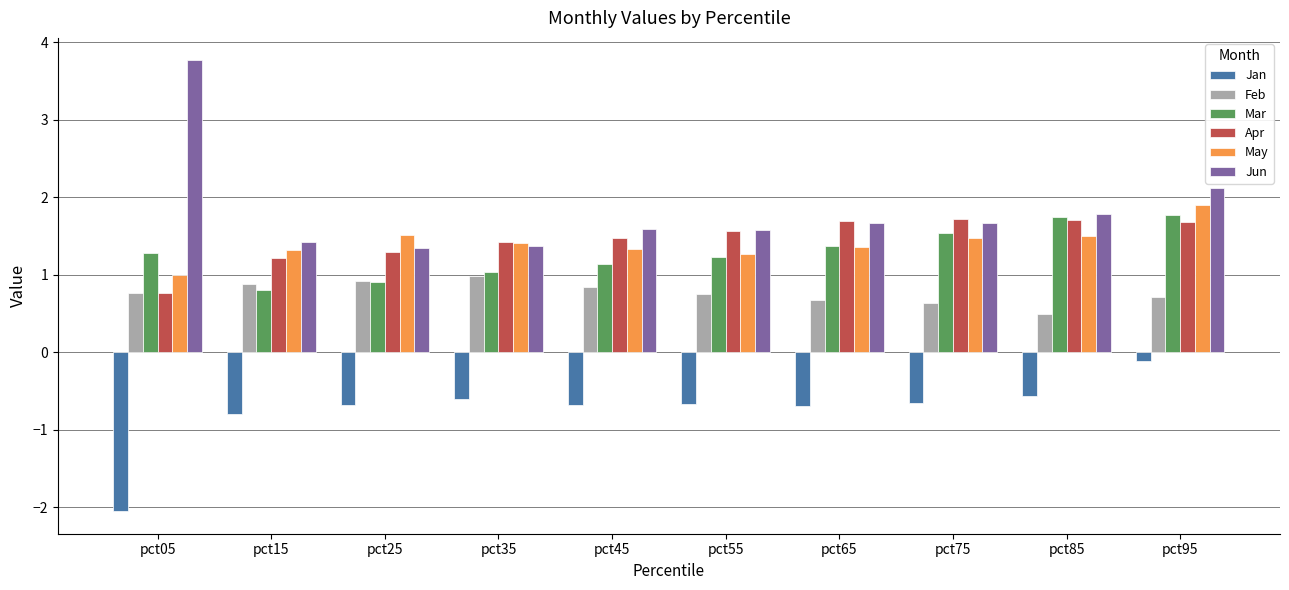

Reading left to right, extract all data points from this chart.

Jan: -2.0	-0.8	-0.7	-0.6	-0.7	-0.7	-0.7	-0.7	-0.6	-0.1
Feb: 0.8	0.9	0.9	1.0	0.8	0.8	0.7	0.6	0.5	0.7
Mar: 1.3	0.8	0.9	1.0	1.1	1.2	1.4	1.5	1.7	1.8
Apr: 0.8	1.2	1.3	1.4	1.5	1.6	1.7	1.7	1.7	1.7
May: 1.0	1.3	1.5	1.4	1.3	1.3	1.4	1.5	1.5	1.9
Jun: 3.8	1.4	1.3	1.4	1.6	1.6	1.7	1.7	1.8	2.1